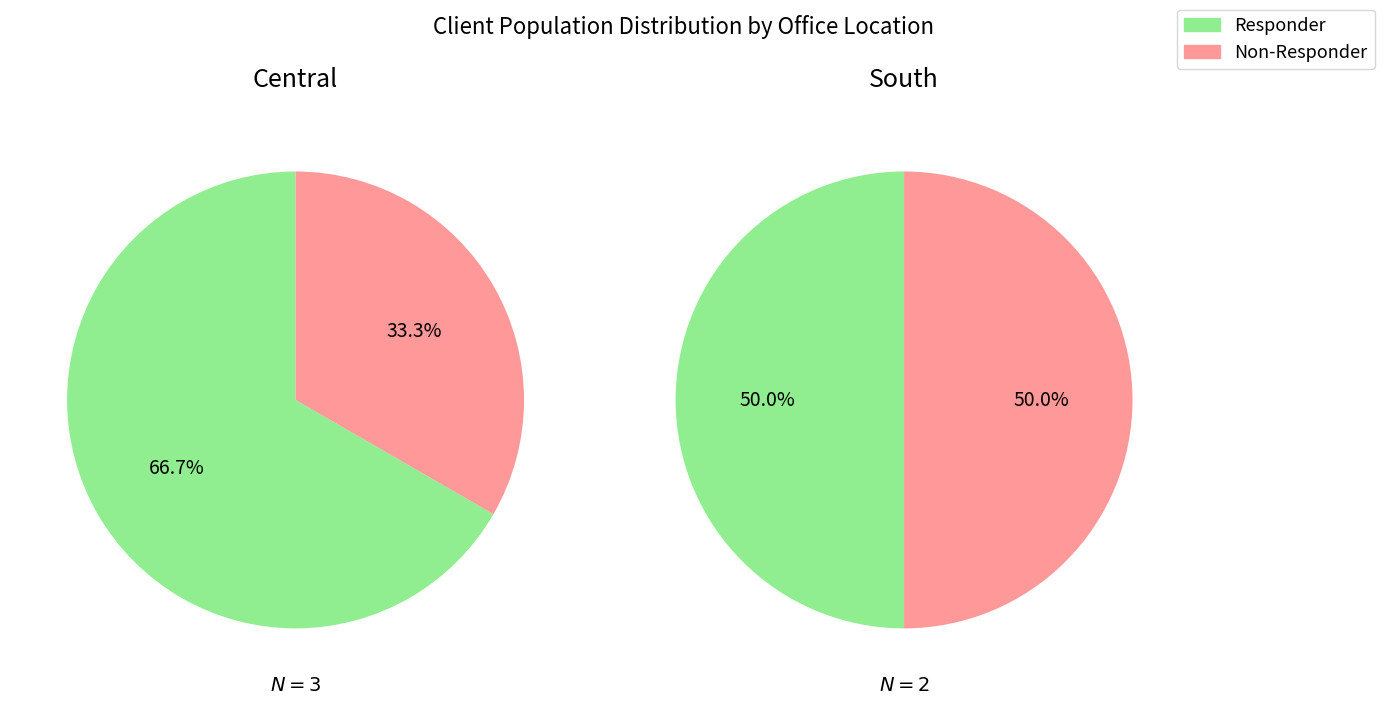

To the nearest percent, what is the difference between the largest and smallest slice percentages?

33%